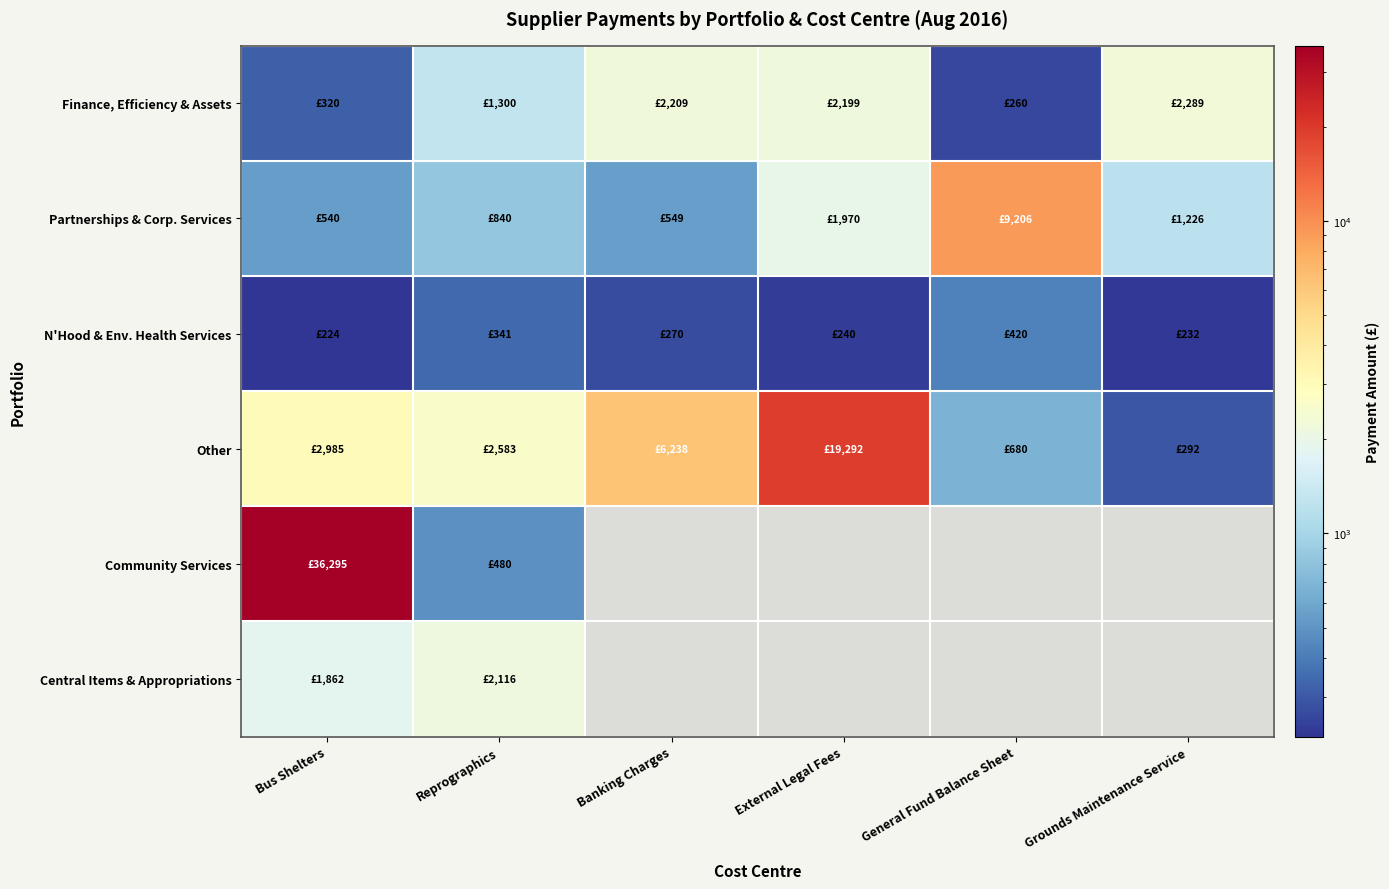

Which label corresponds to the largest value in the chart?

Bus Shelters